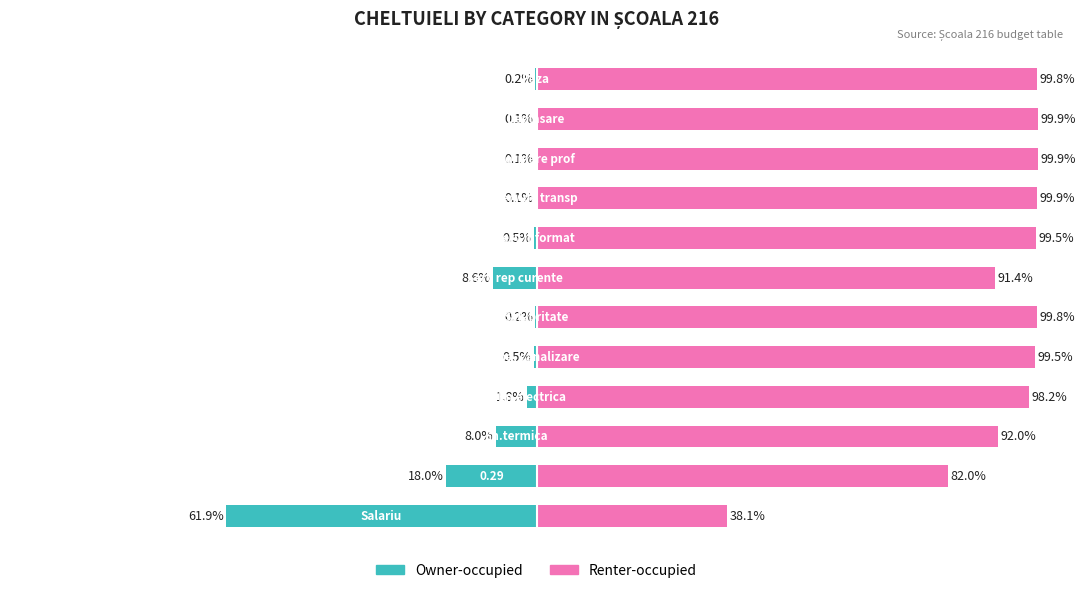

Reading right to left, transcribe all the data shown in this chart.

Owner-occupied: 11=-0.2	10=-0.1	9=-0.1	8=-0.1	7=-0.5	6=-8.6	5=-0.2	4=-0.5	3=-1.8	2=-8.0	1=-18.0	0=-61.9
Renter-occupied: 11=99.8	10=99.9	9=99.9	8=99.9	7=99.5	6=91.4	5=99.8	4=99.5	3=98.2	2=92.0	1=82.0	0=38.1